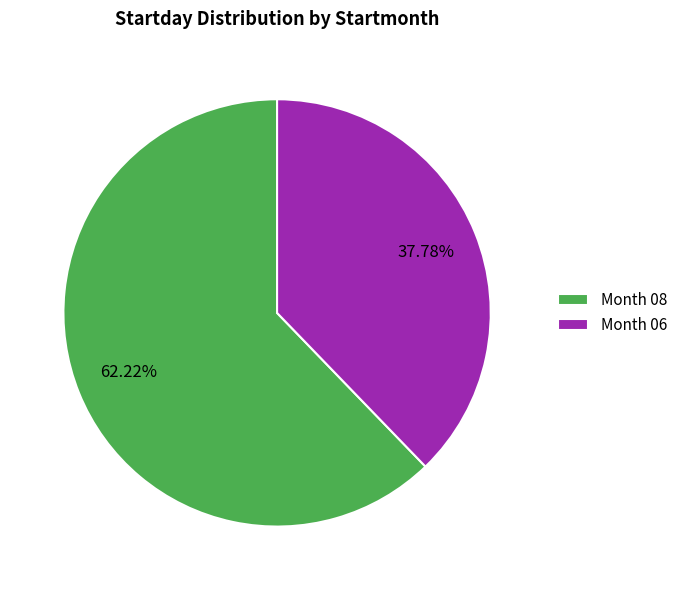

Count the number of slices in the pie.

2